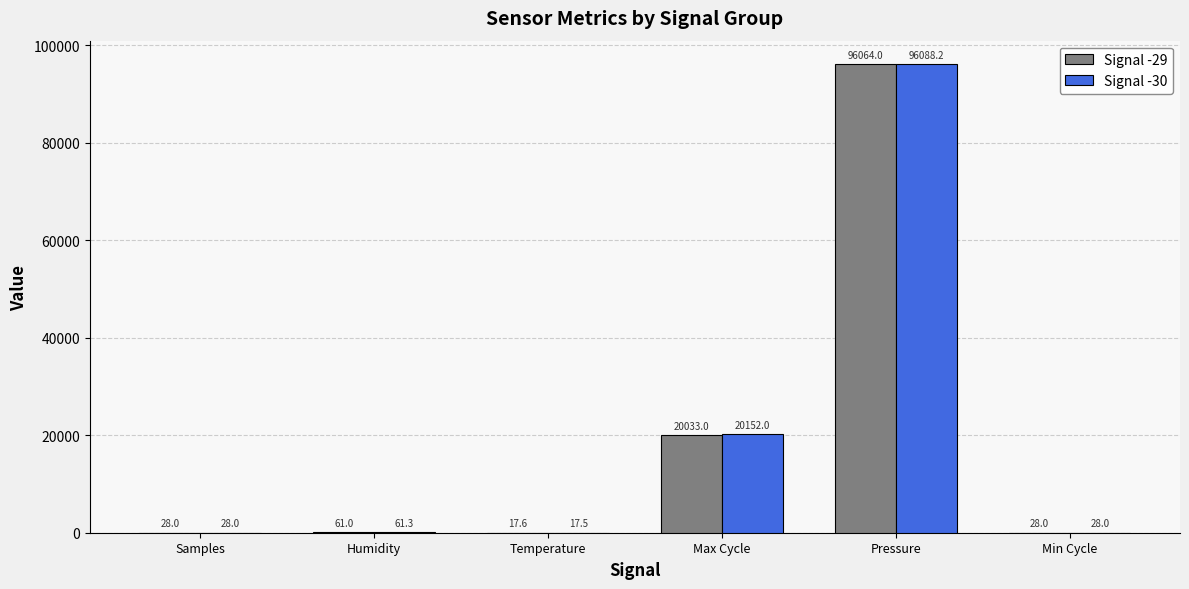

What is the difference between the Signal -29 values at Samples and Temperature?

10.4